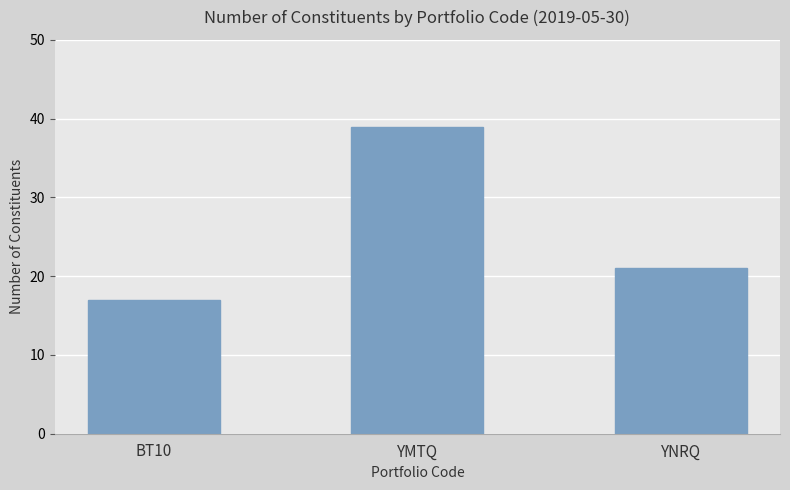

What is the difference between the values at BT10 and YNRQ?

4